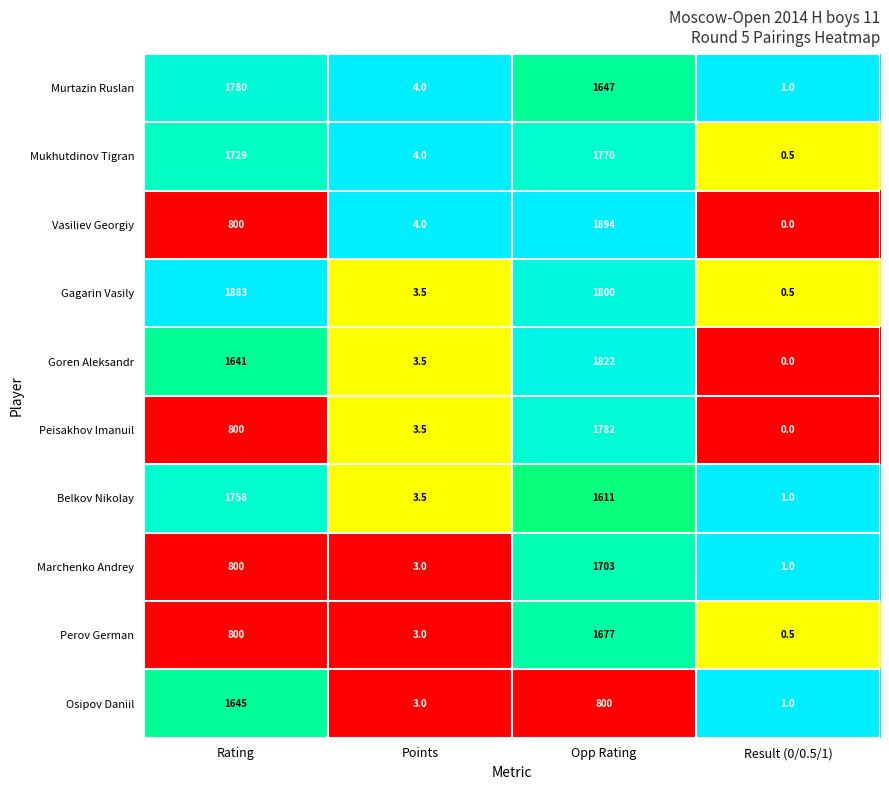

Which series has the widest spread of values?

Vasiliev Georgiy